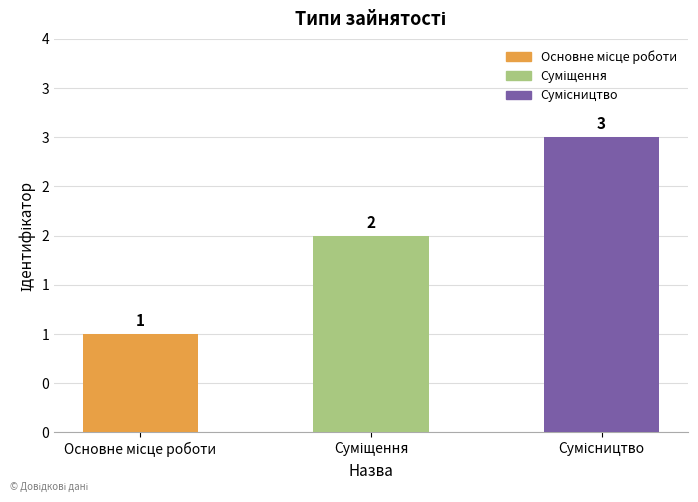

The chart shows a value of 1 at Основне місце роботи. True or false?

True